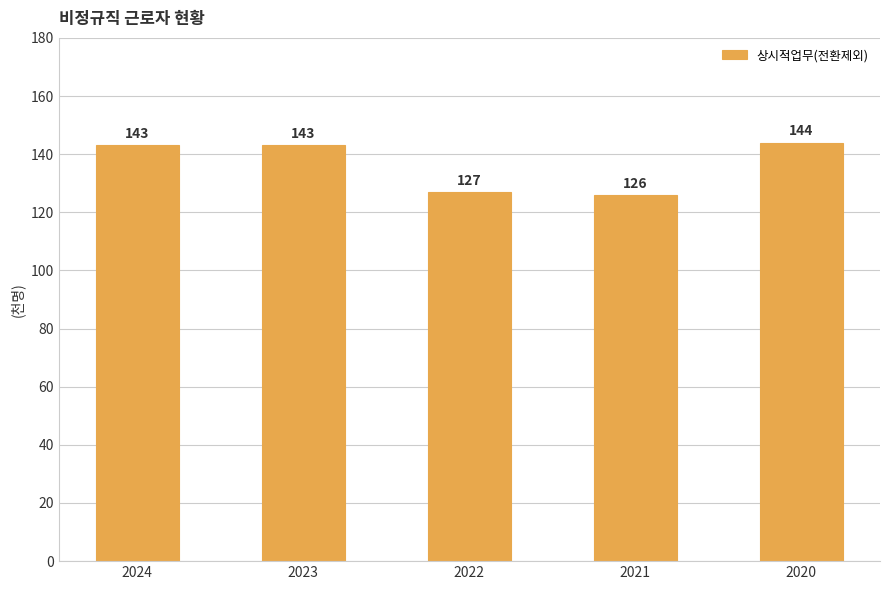

What is the sum of the values at 2022 and 2023?

270